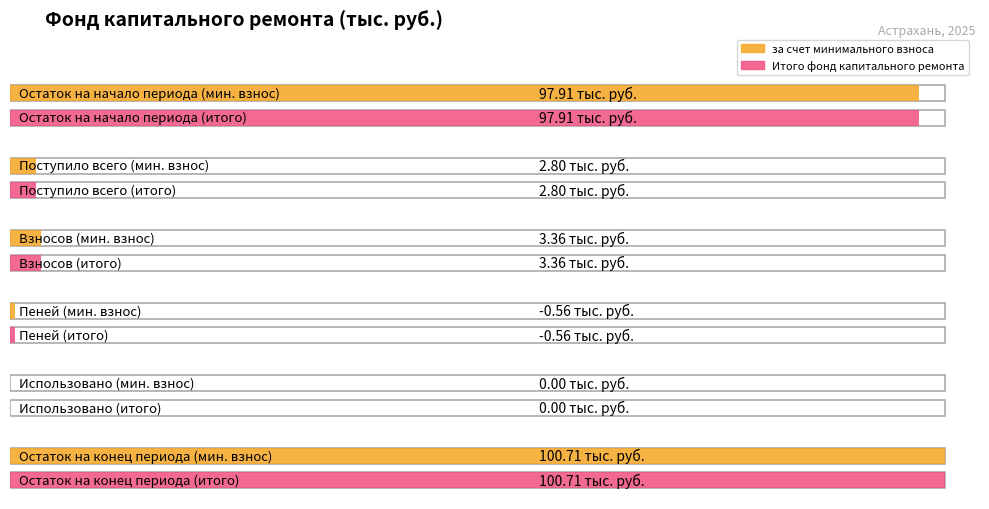

What is the minimum value for Итого фонд капитального ремонта?

-0.6